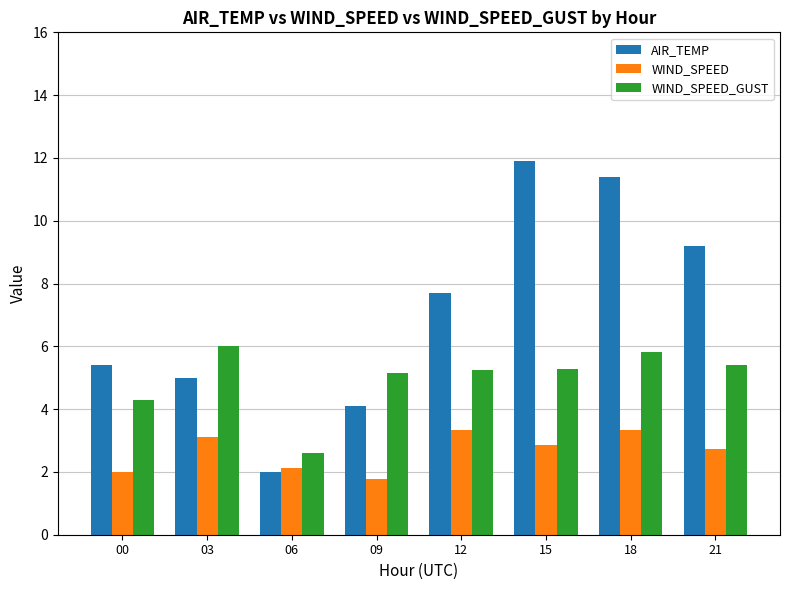

Rank the series by their maximum value, from lowest to highest.

WIND_SPEED, WIND_SPEED_GUST, AIR_TEMP